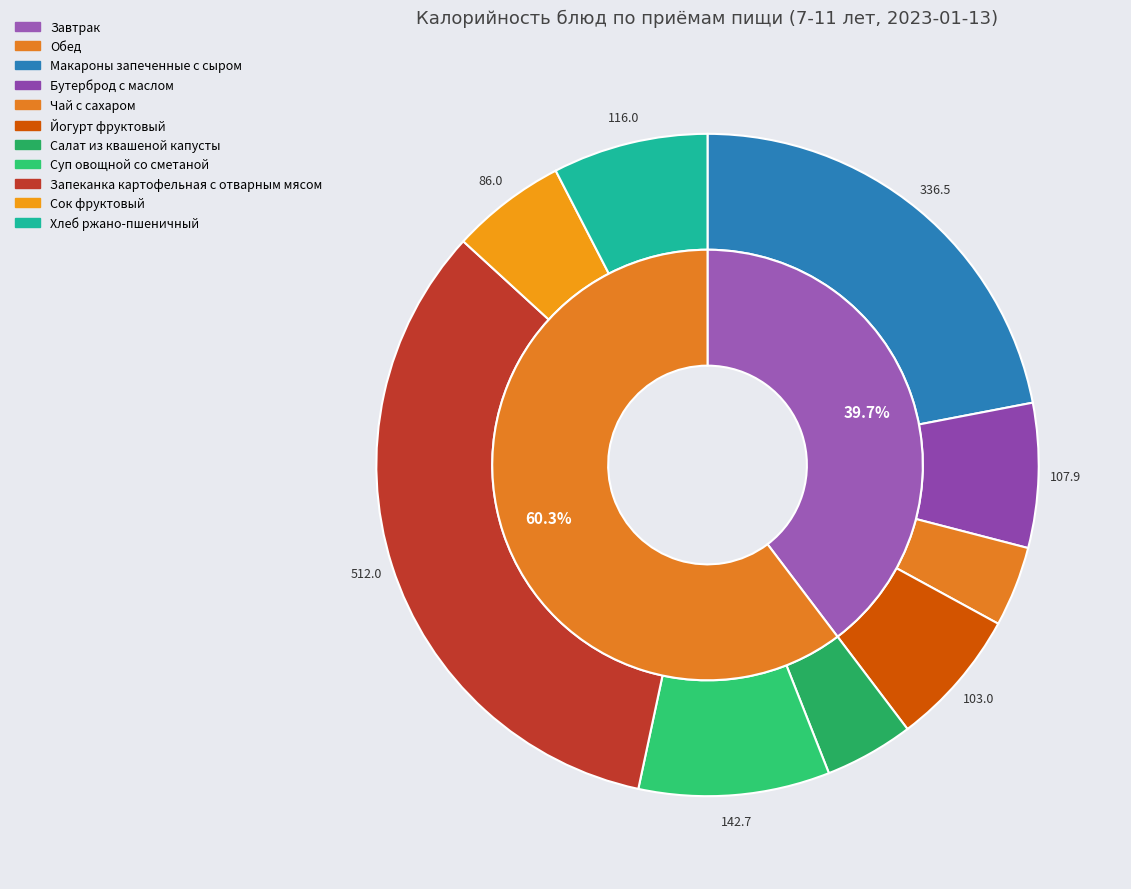

True or false: Йогурт фруктовый accounts for 1% of the total.

False